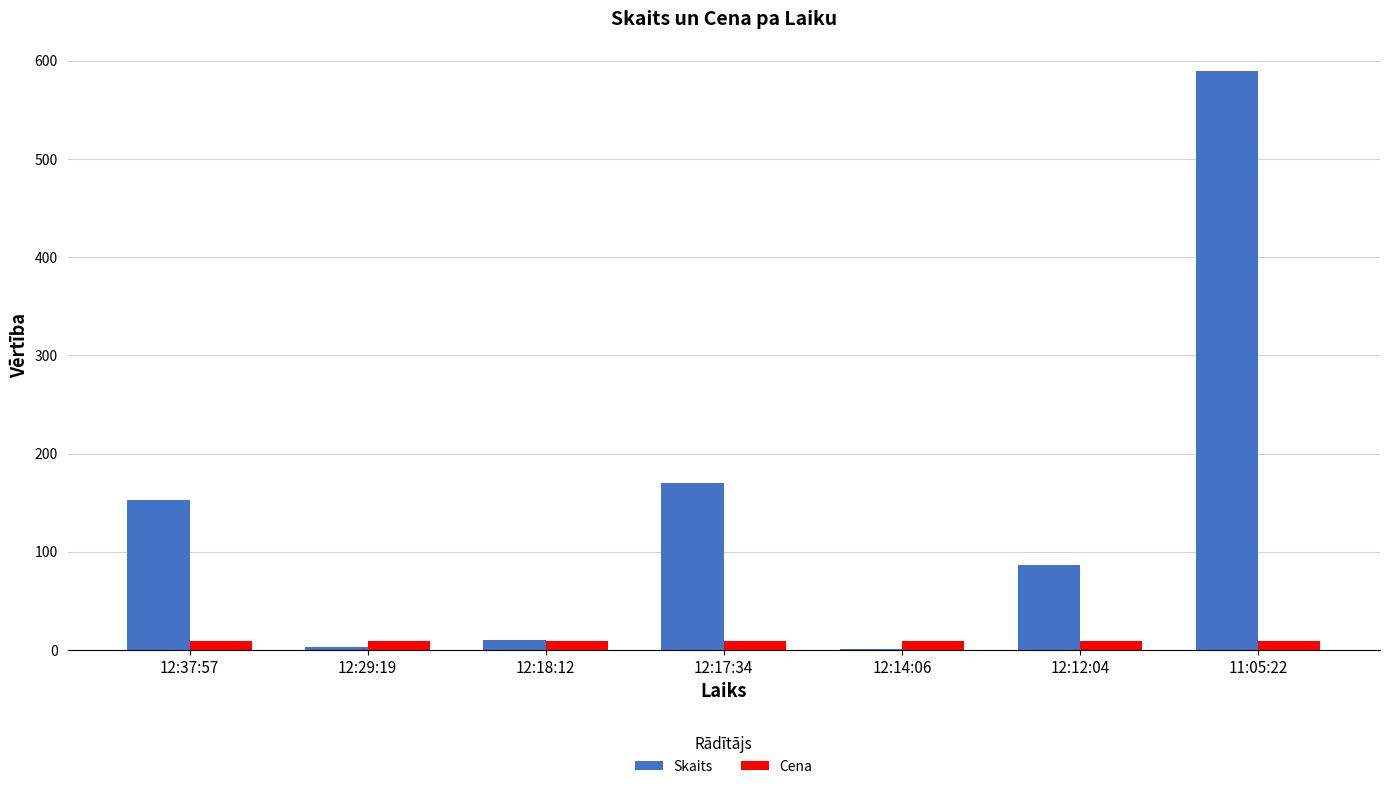

Between 12:17:34 and 11:05:22, which series saw the biggest shift?

Skaits